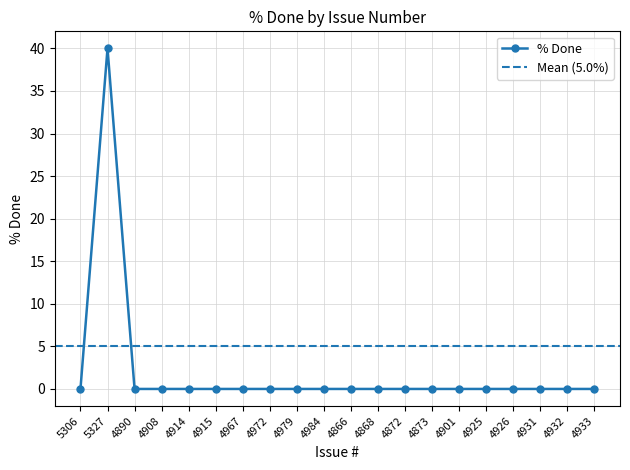

How many categories are shown in the chart?

20